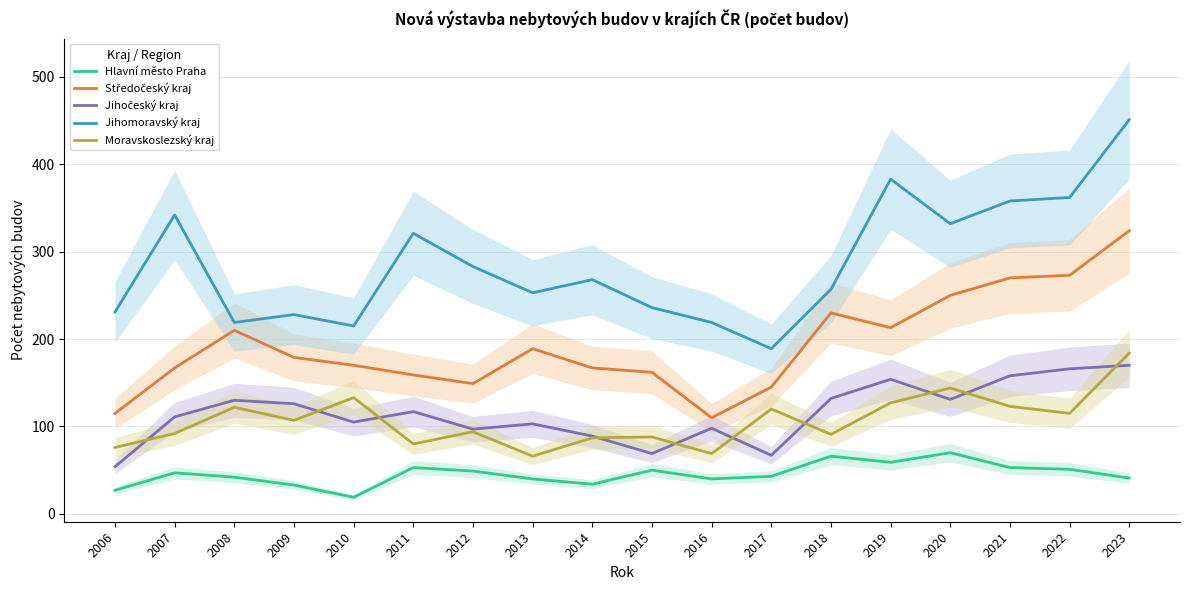

True or false: Jihomoravský kraj has a value of 342 at 2007.

True